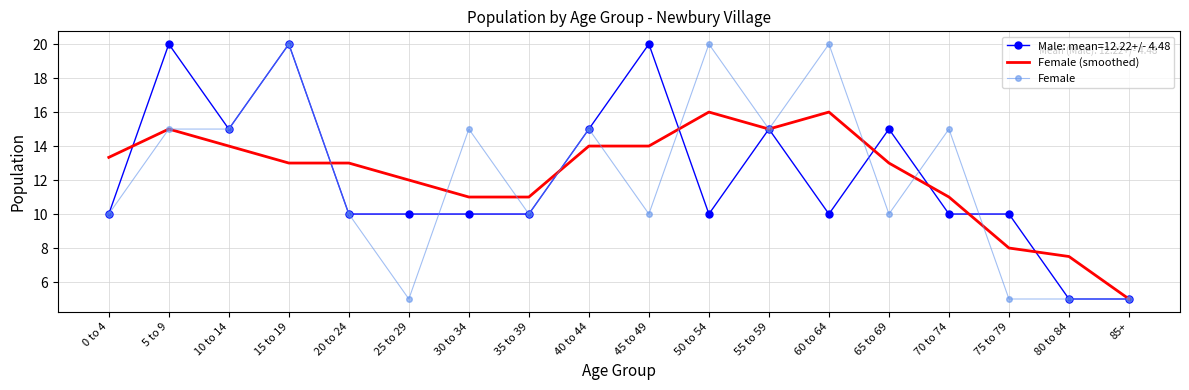

What are all the series names shown in the legend?

Male: mean=12.22+/- 4.48, Female (smoothed), Female